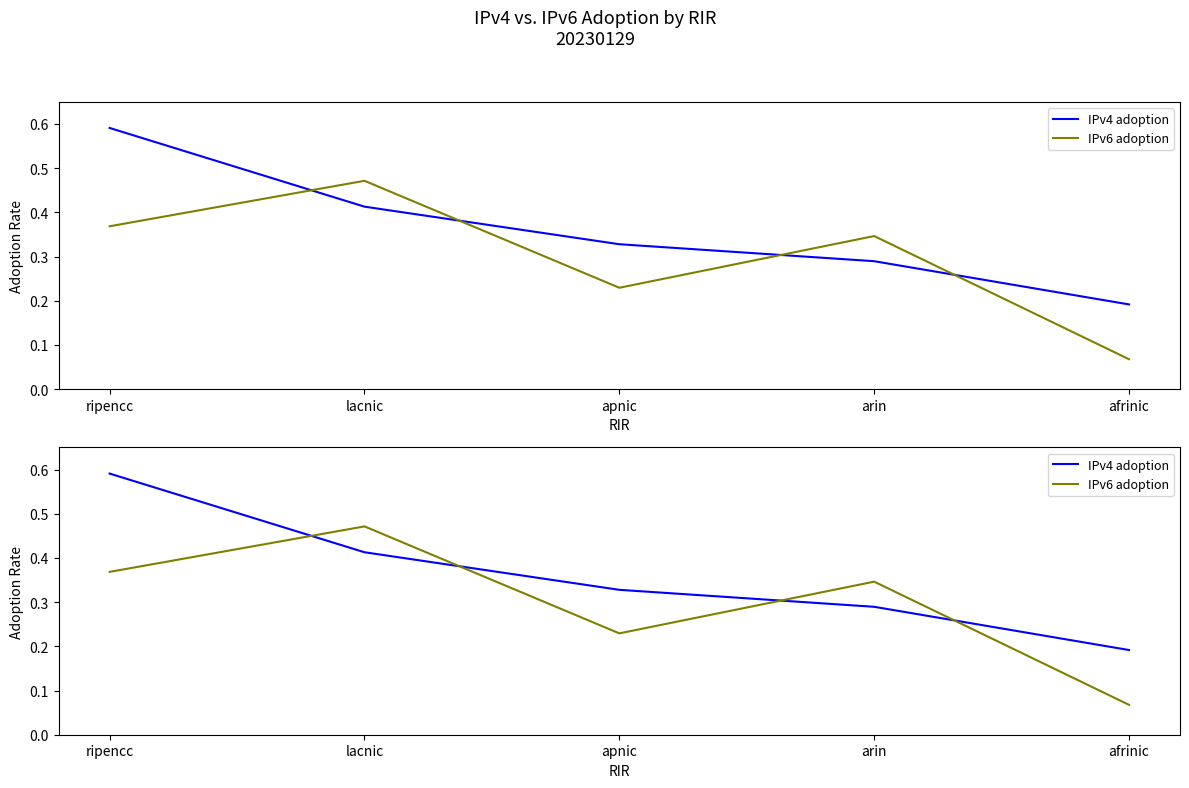

Which series has the largest total across all categories?

IPv4 adoption